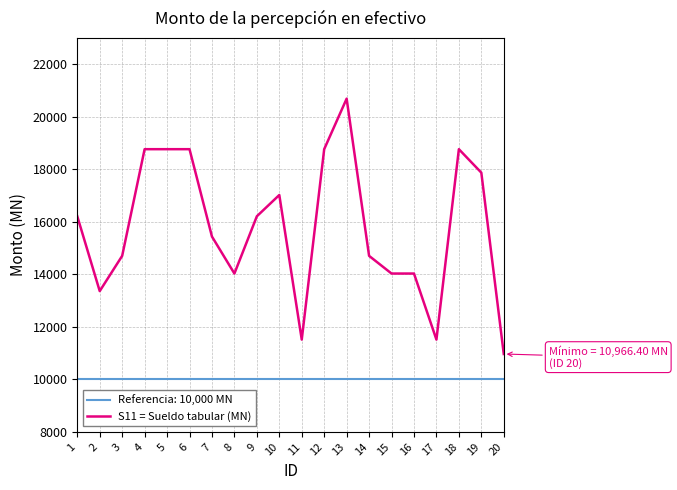

True or false: the data shows 14030.1 at 8.

True